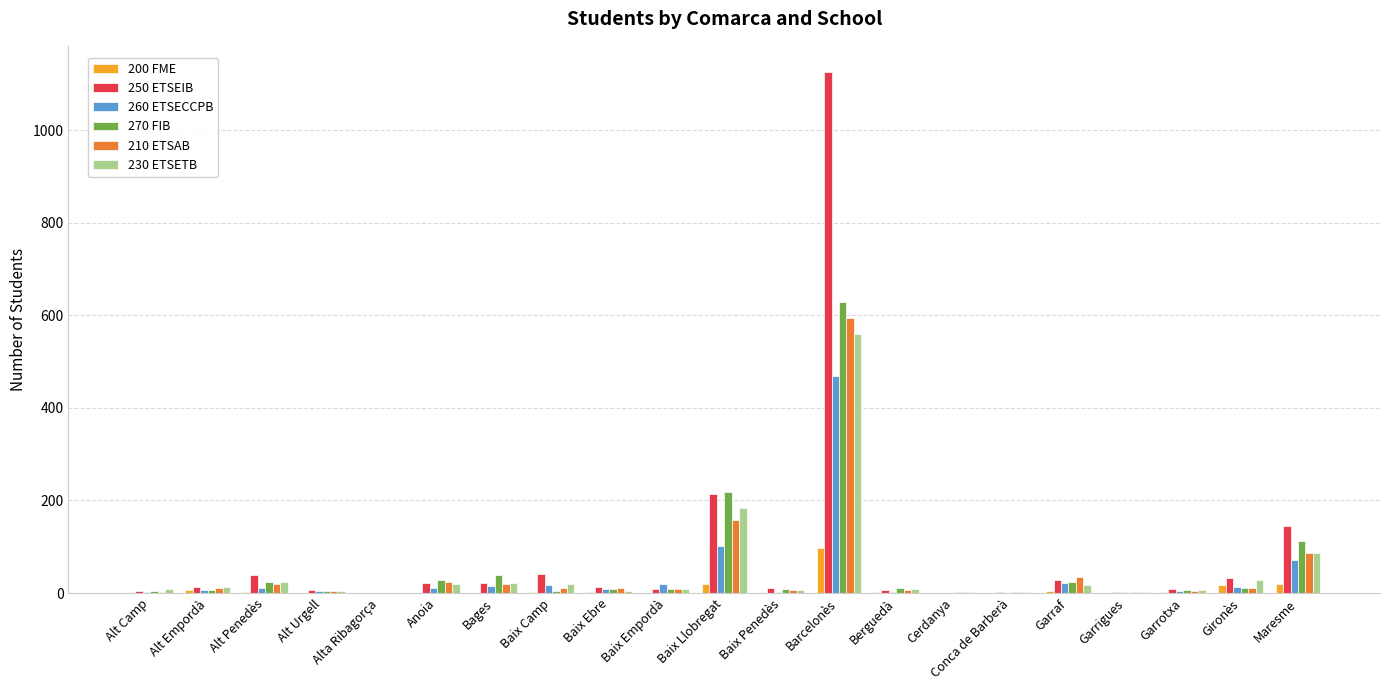

At which category is the sum across all series the highest?

Barcelonès